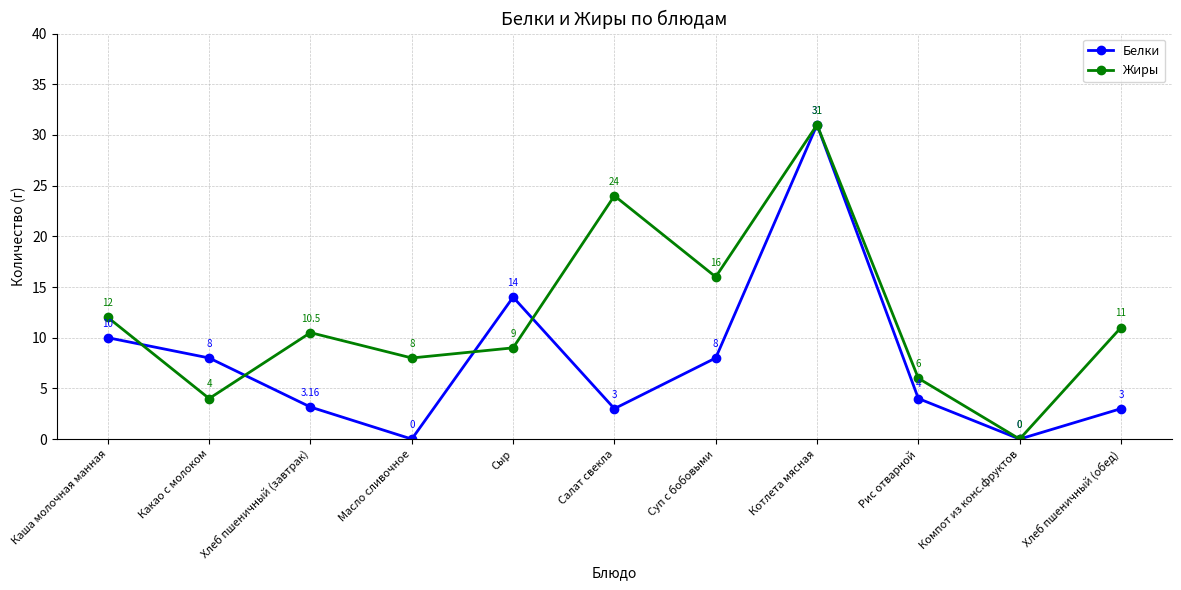

Which series changed the most between Какао с молоком and Сыр?

Белки